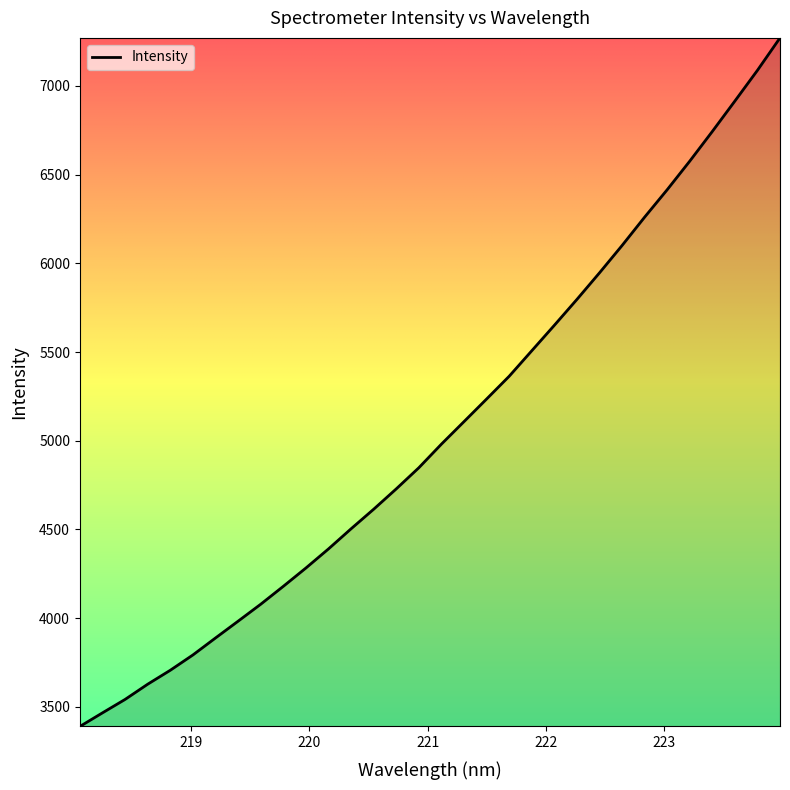

What is the average value?

5061.7